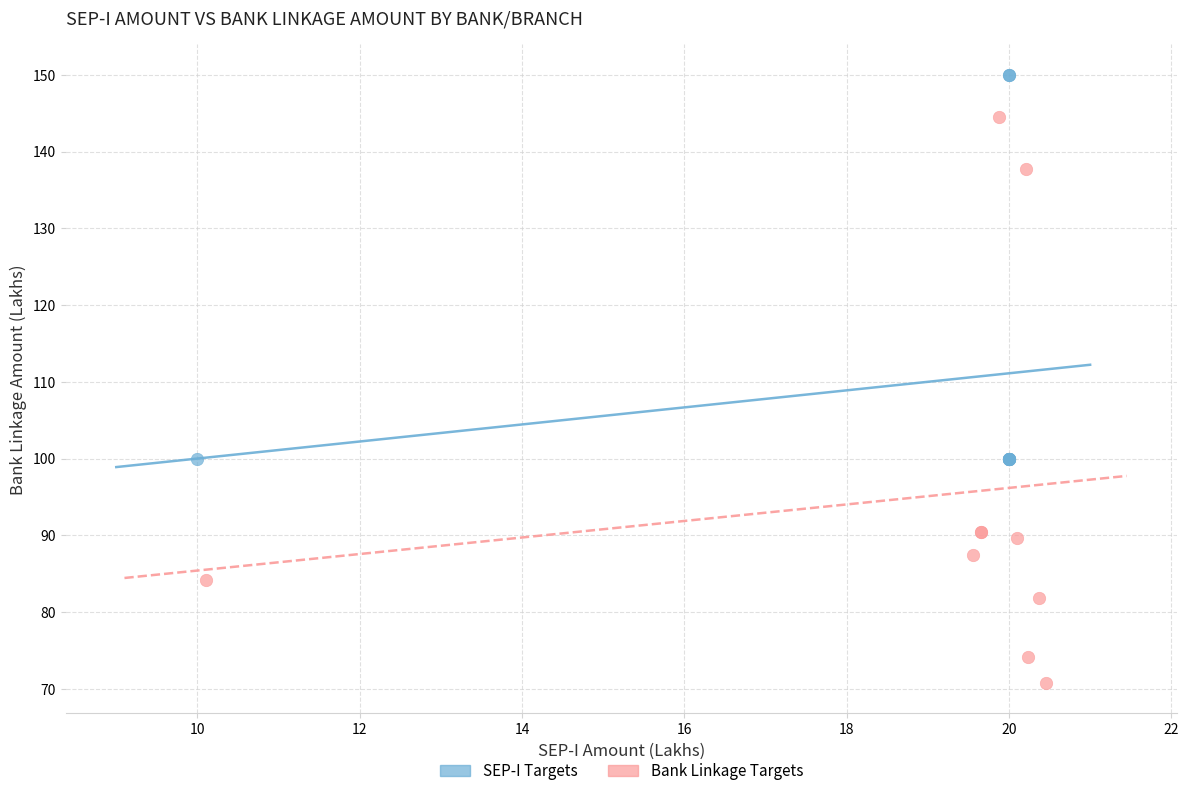

Which series contains the lowest Y value?

Bank Linkage Targets